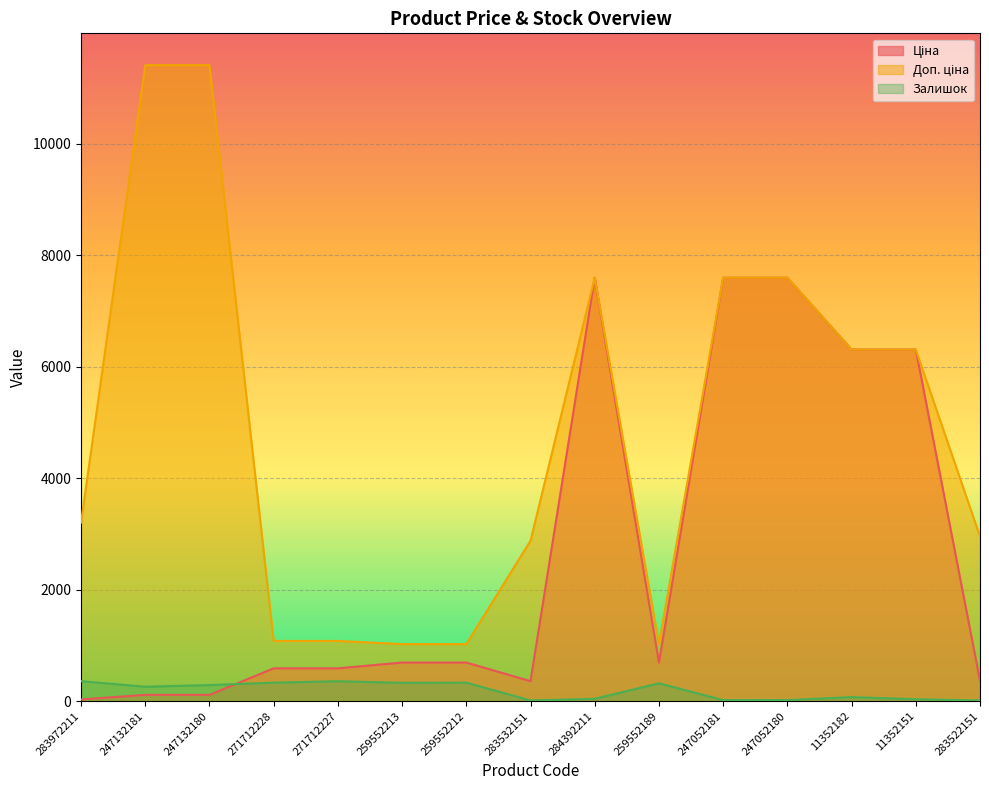

What is the average value of the Залишок series?

187.3